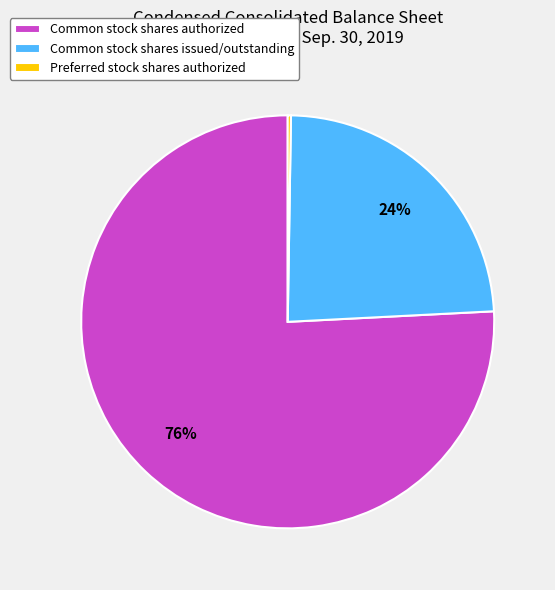

Which slice represents more than half of the pie?

Common stock shares authorized